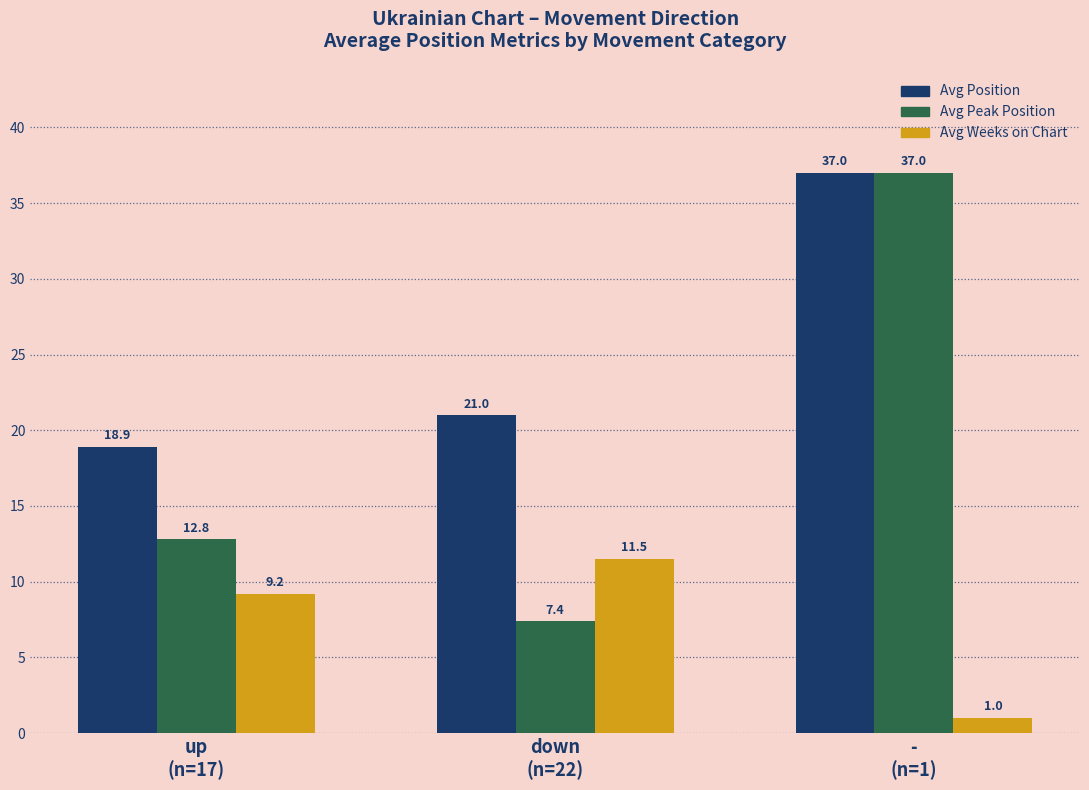

How many groups of bars are there?

3